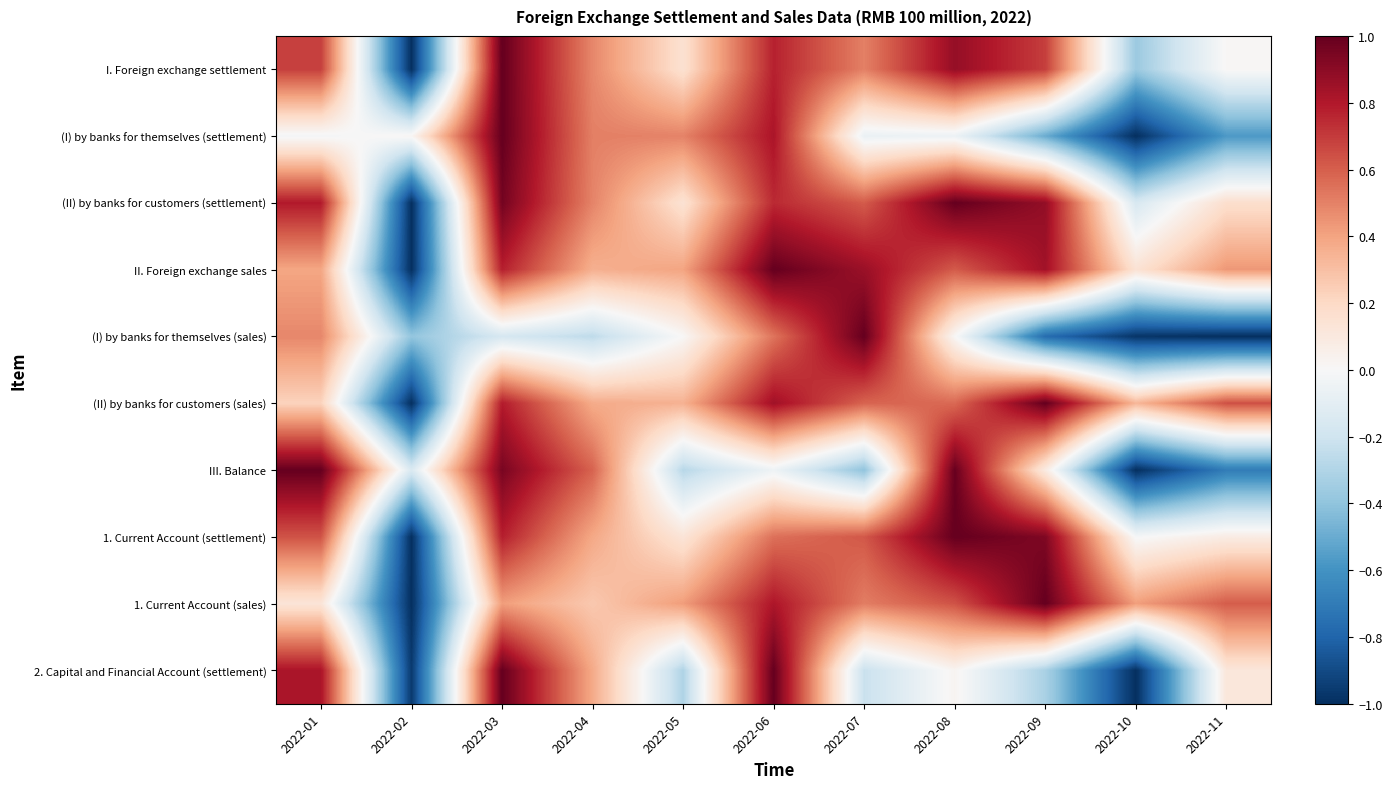

Reading left to right, extract all data points from this chart.

I. Foreign exchange settlement: 2022-01=0.7	2022-02=-1.0	2022-03=1.0	2022-04=0.5	2022-05=0.2	2022-06=0.8	2022-07=0.5	2022-08=0.9	2022-09=0.7	2022-10=-0.4	2022-11=0.0
(I) by banks for themselves (settlement): 2022-01=-0.0	2022-02=0.0	2022-03=1.0	2022-04=0.5	2022-05=0.5	2022-06=0.8	2022-07=-0.1	2022-08=-0.1	2022-09=-0.5	2022-10=-1.0	2022-11=-0.6
(II) by banks for customers (settlement): 2022-01=0.8	2022-02=-1.0	2022-03=1.0	2022-04=0.5	2022-05=0.1	2022-06=0.7	2022-07=0.6	2022-08=1.0	2022-09=0.9	2022-10=-0.2	2022-11=0.2
II. Foreign exchange sales: 2022-01=0.4	2022-02=-1.0	2022-03=0.8	2022-04=0.4	2022-05=0.4	2022-06=1.0	2022-07=0.9	2022-08=0.6	2022-09=0.8	2022-10=0.1	2022-11=0.4
(I) by banks for themselves (sales): 2022-01=0.5	2022-02=-0.4	2022-03=-0.2	2022-04=-0.3	2022-05=0.0	2022-06=0.5	2022-07=1.0	2022-08=0.0	2022-09=-0.8	2022-10=-1.0	2022-11=-1.0
(II) by banks for customers (sales): 2022-01=0.2	2022-02=-1.0	2022-03=0.8	2022-04=0.4	2022-05=0.4	2022-06=0.8	2022-07=0.6	2022-08=0.6	2022-09=1.0	2022-10=0.3	2022-11=0.6
III. Balance: 2022-01=1.0	2022-02=-0.1	2022-03=0.9	2022-04=0.6	2022-05=-0.3	2022-06=-0.0	2022-07=-0.4	2022-08=1.0	2022-09=0.1	2022-10=-1.0	2022-11=-0.7
1. Current Account (settlement): 2022-01=0.6	2022-02=-1.0	2022-03=0.8	2022-04=0.4	2022-05=0.1	2022-06=0.5	2022-07=0.6	2022-08=1.0	2022-09=0.9	2022-10=-0.0	2022-11=0.1
1. Current Account (sales): 2022-01=0.1	2022-02=-1.0	2022-03=0.4	2022-04=0.3	2022-05=0.4	2022-06=0.8	2022-07=0.5	2022-08=0.6	2022-09=1.0	2022-10=0.4	2022-11=0.6
2. Capital and Financial Account (settlement): 2022-01=0.8	2022-02=-1.0	2022-03=1.0	2022-04=0.4	2022-05=-0.3	2022-06=1.0	2022-07=-0.2	2022-08=0.0	2022-09=-0.3	2022-10=-1.0	2022-11=0.1